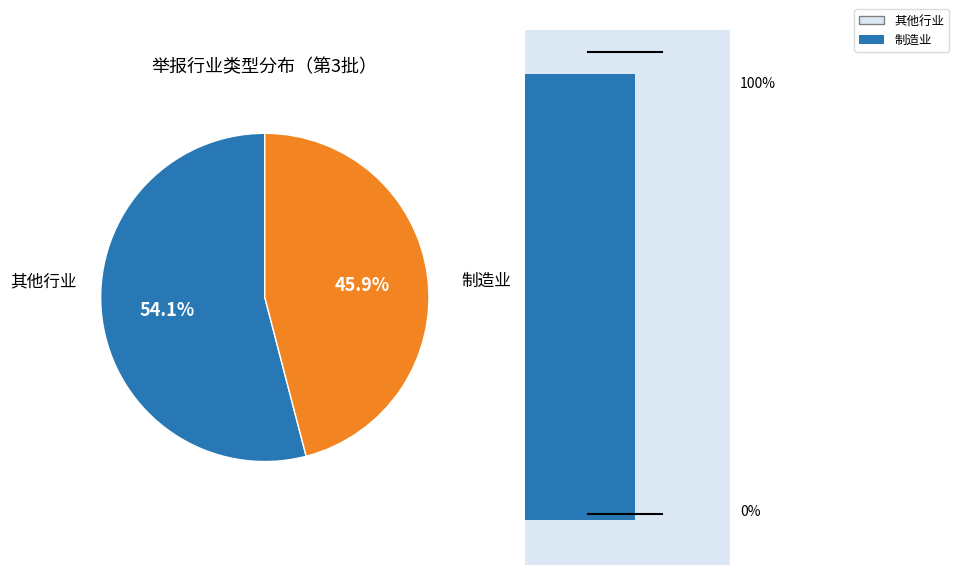

True or false: 农、林、牧、渔业 accounts for 8% of the total.

False